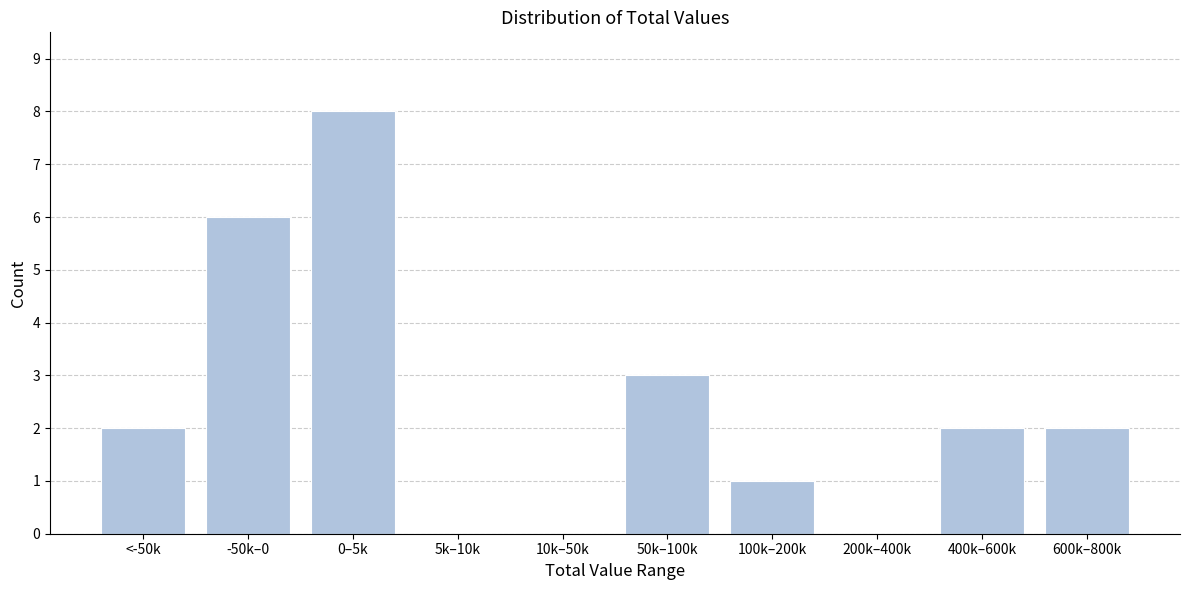

Reading left to right, list all the values displayed in this chart.

<-50k=2	-50k–0=6	0–5k=8	5k–10k=0	10k–50k=0	50k–100k=3	100k–200k=1	200k–400k=0	400k–600k=2	600k–800k=2